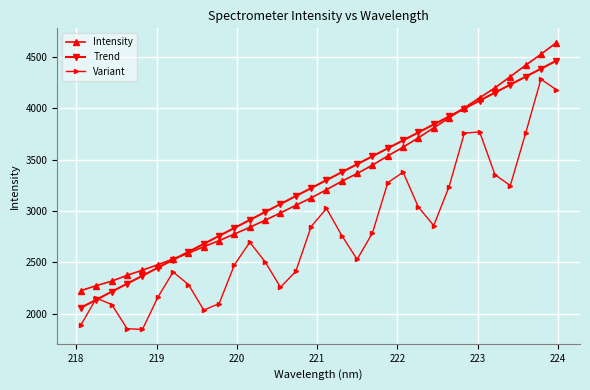

What are all the series names shown in the legend?

Intensity, Trend, Variant